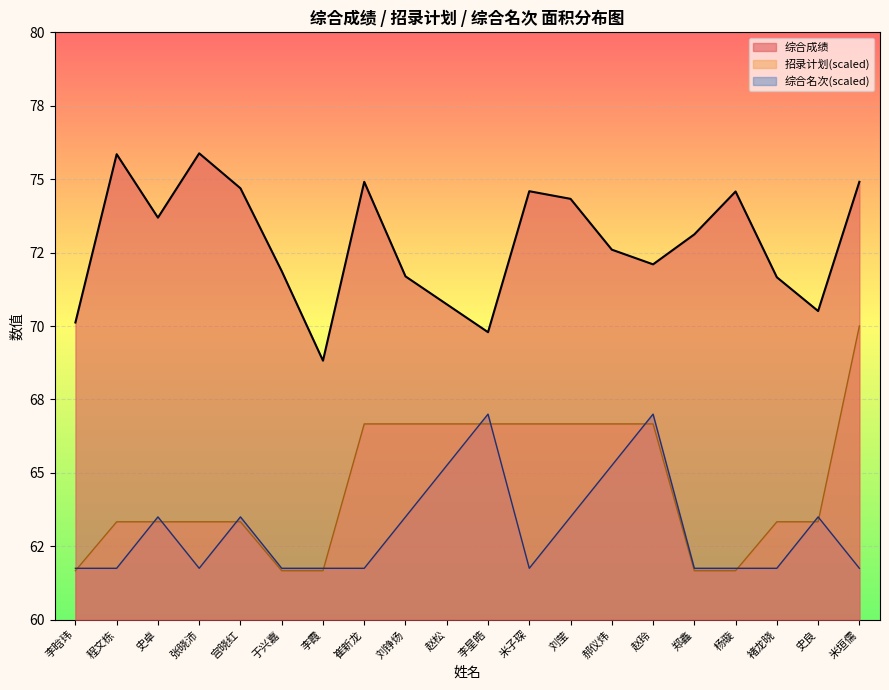

What is the spread (max minus min) of values at 张晓沛?

14.1